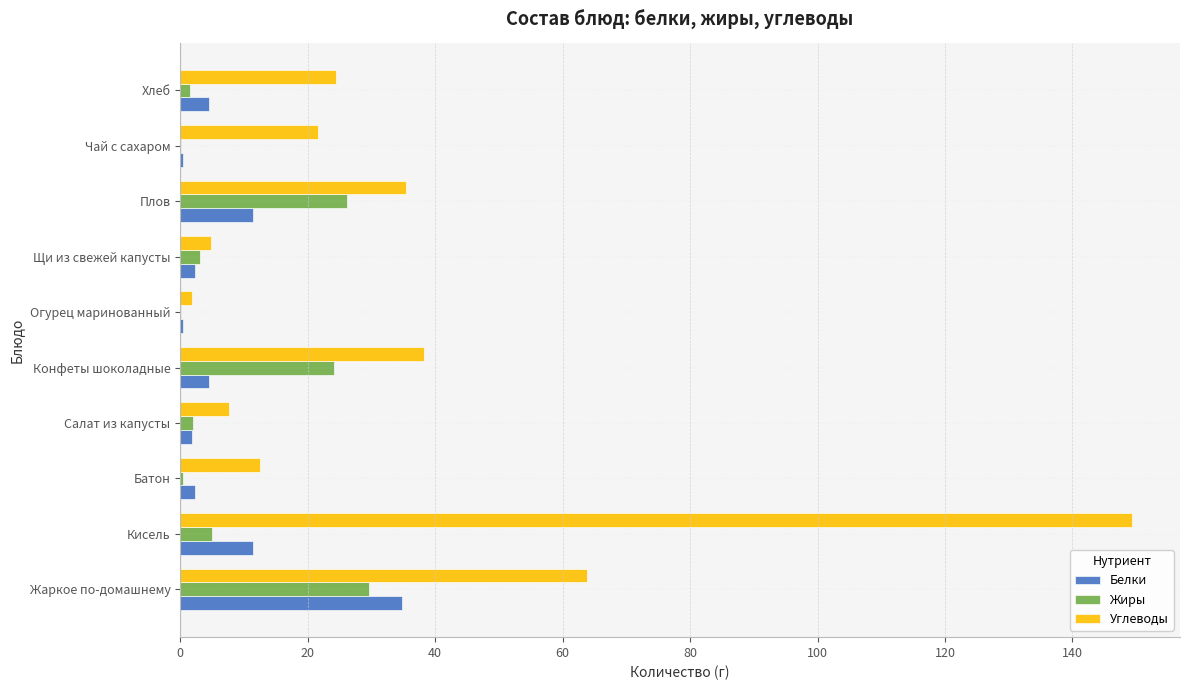

What is the sum of all Белки values?

74.2